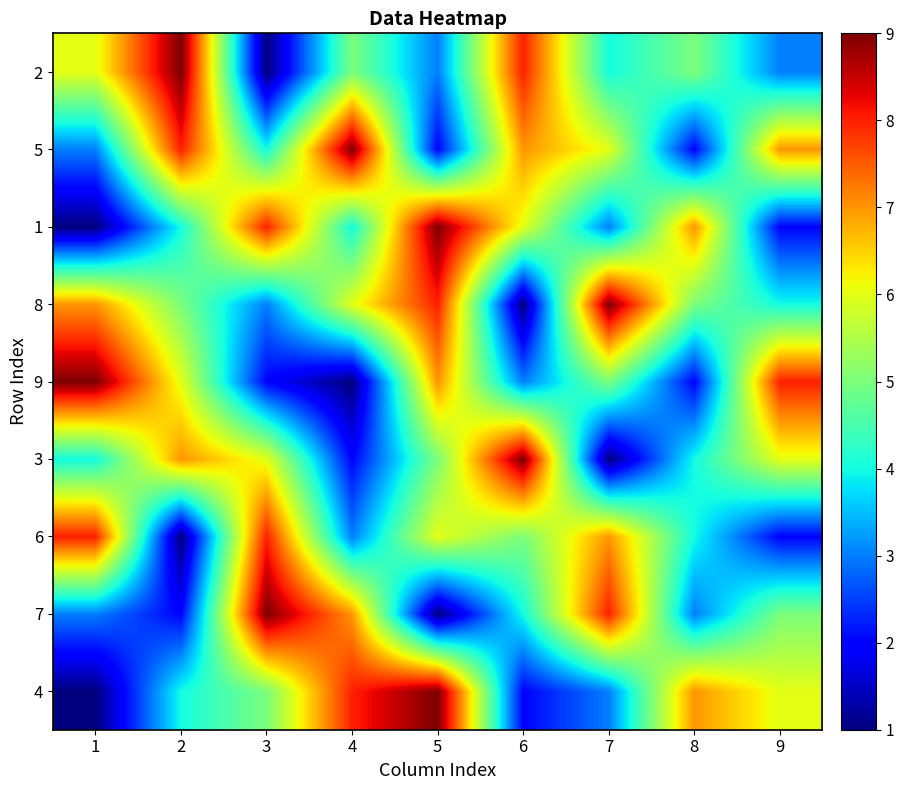

List the series in order of their peak value, highest first.

4, 7, 3, 9, 8, 1, 5, 2, 6